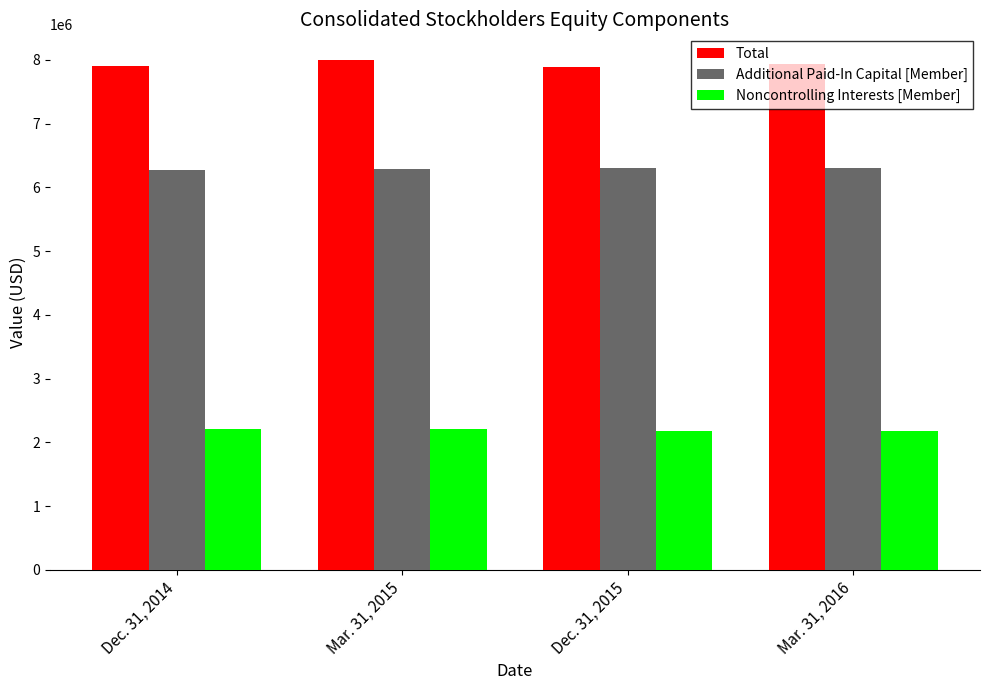

Is it true that Additional Paid-In Capital [Member] equals 2065400 at Mar. 31, 2016?

False